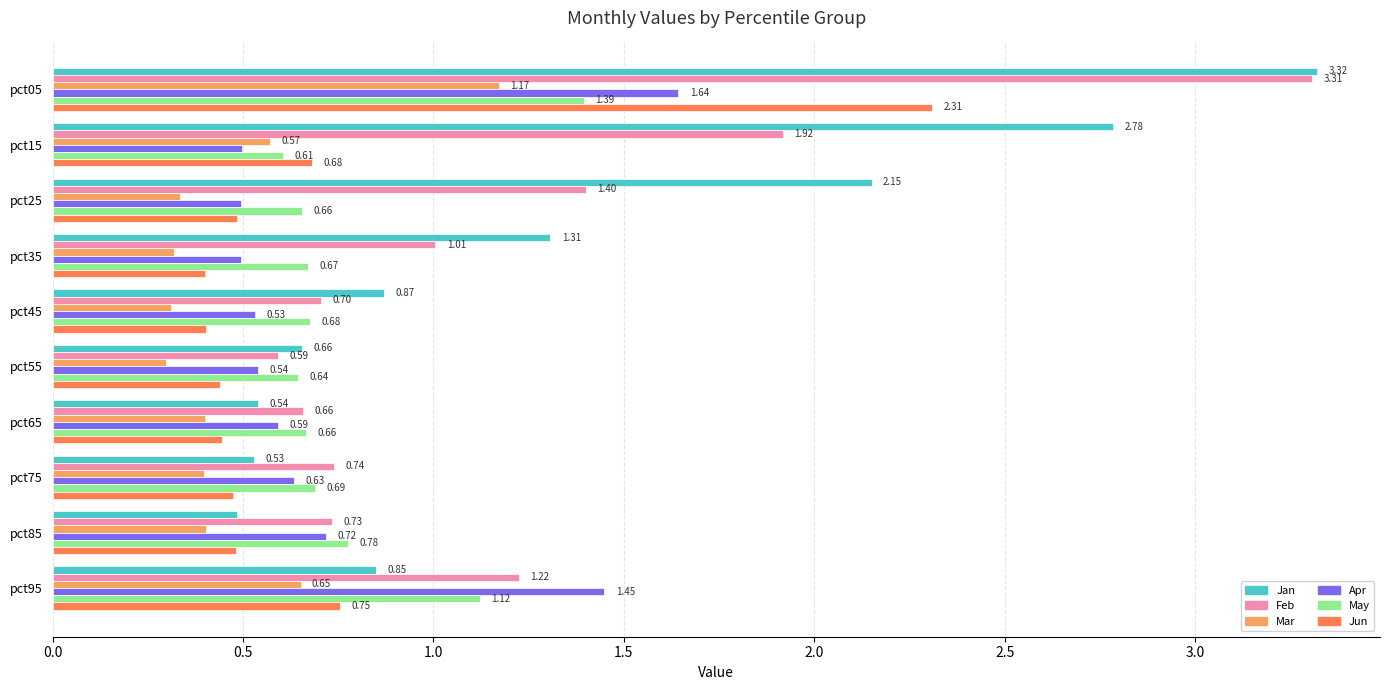

List the series in order of their peak value, lowest first.

Mar, May, Apr, Jun, Feb, Jan